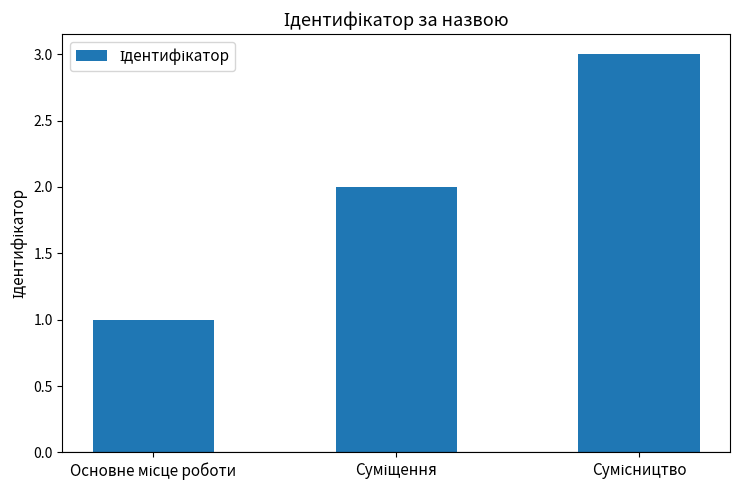

What is the value of the 1st bar from the left?

1